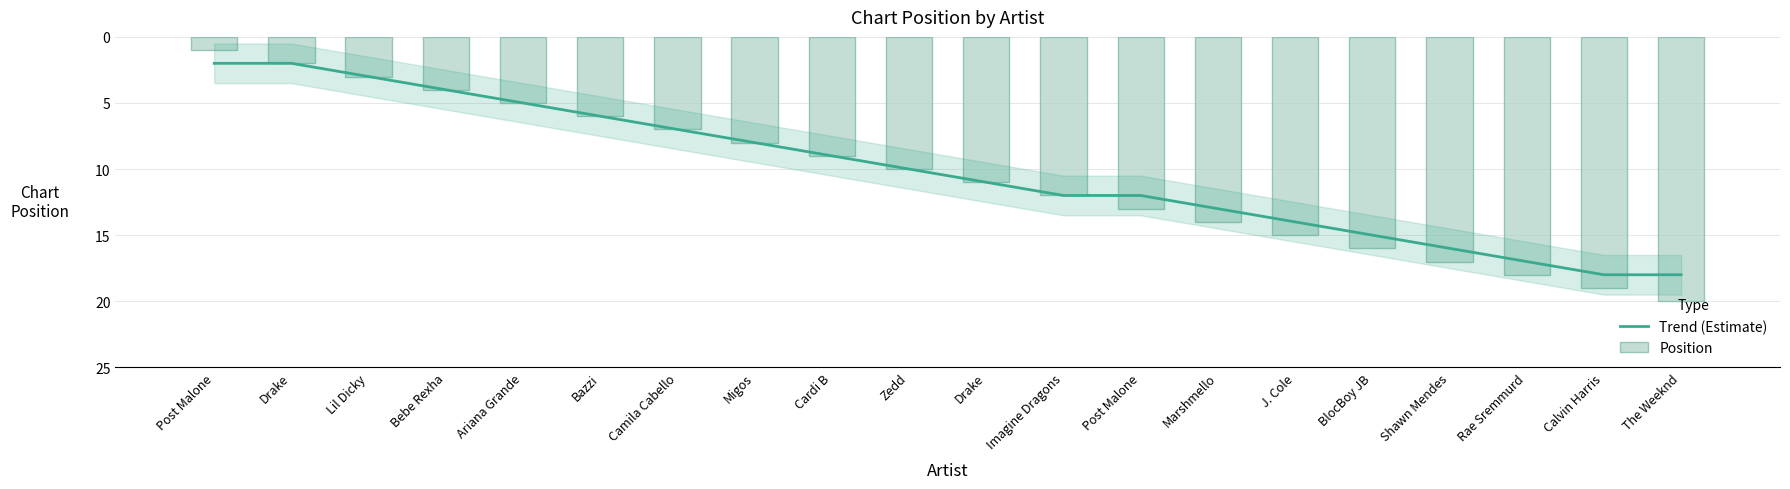

Which series has the widest spread of values?

Position